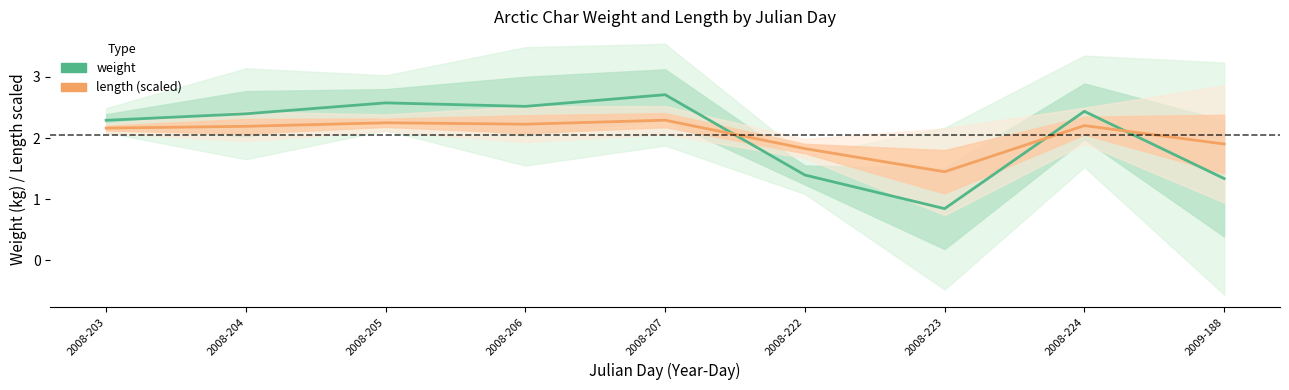

Reading left to right, extract all data points from this chart.

weight: 2.3	2.4	2.6	2.5	2.7	1.4	0.8	2.4	1.3
length (scaled): 2.2	2.2	2.2	2.2	2.3	1.8	1.4	2.2	1.9